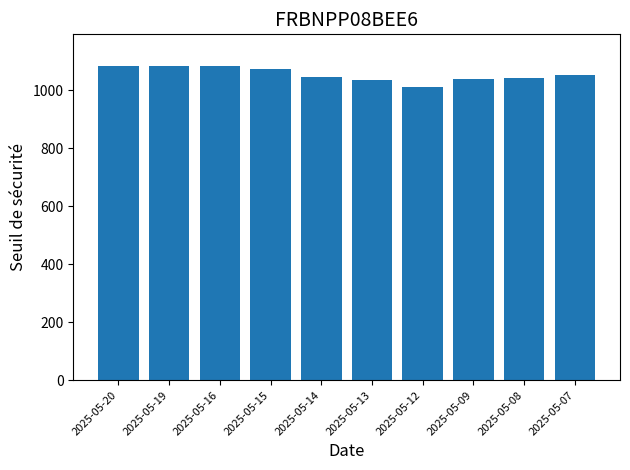

What is the average value?

1054.9